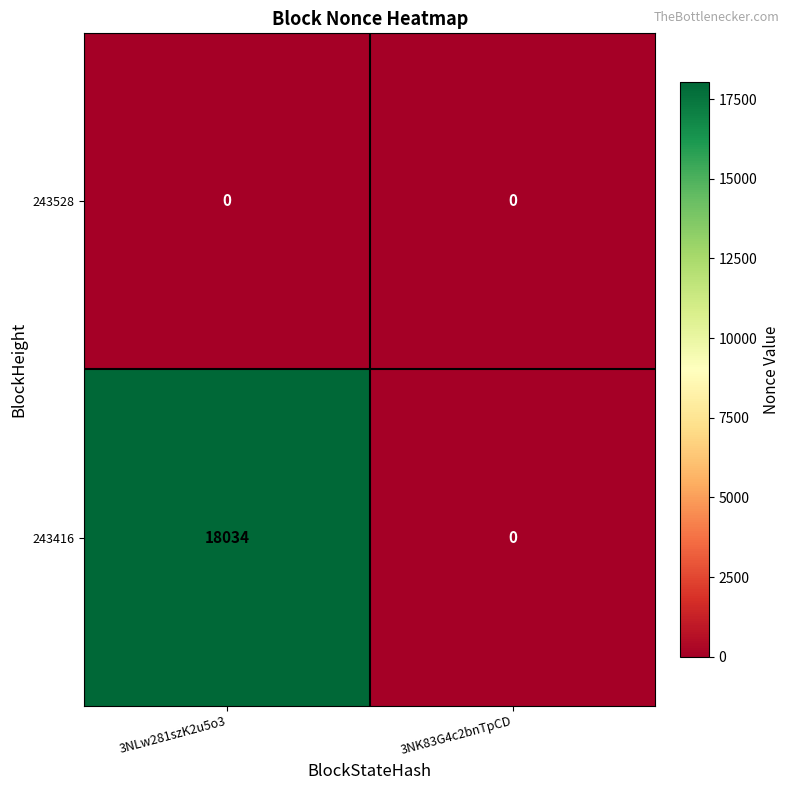

Reading right to left, extract all data points from this chart.

243528: 0	0
243416: 0	18034